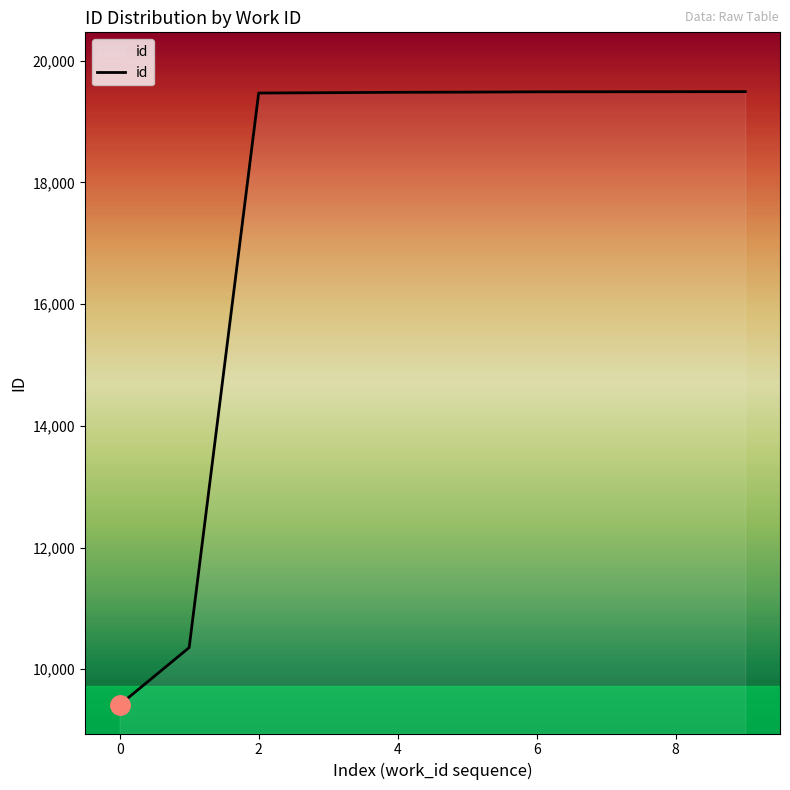

What is the difference between the maximum and minimum values?

10075